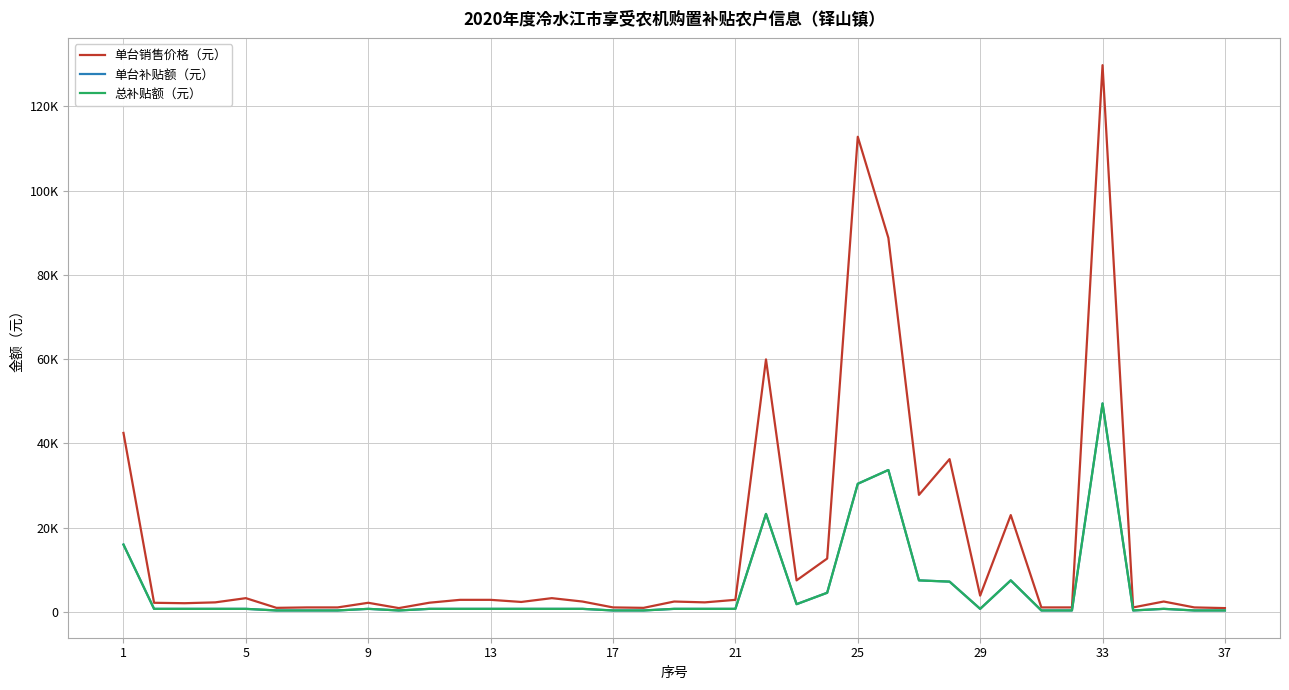

Does the chart display data point markers on the line(s)?

No